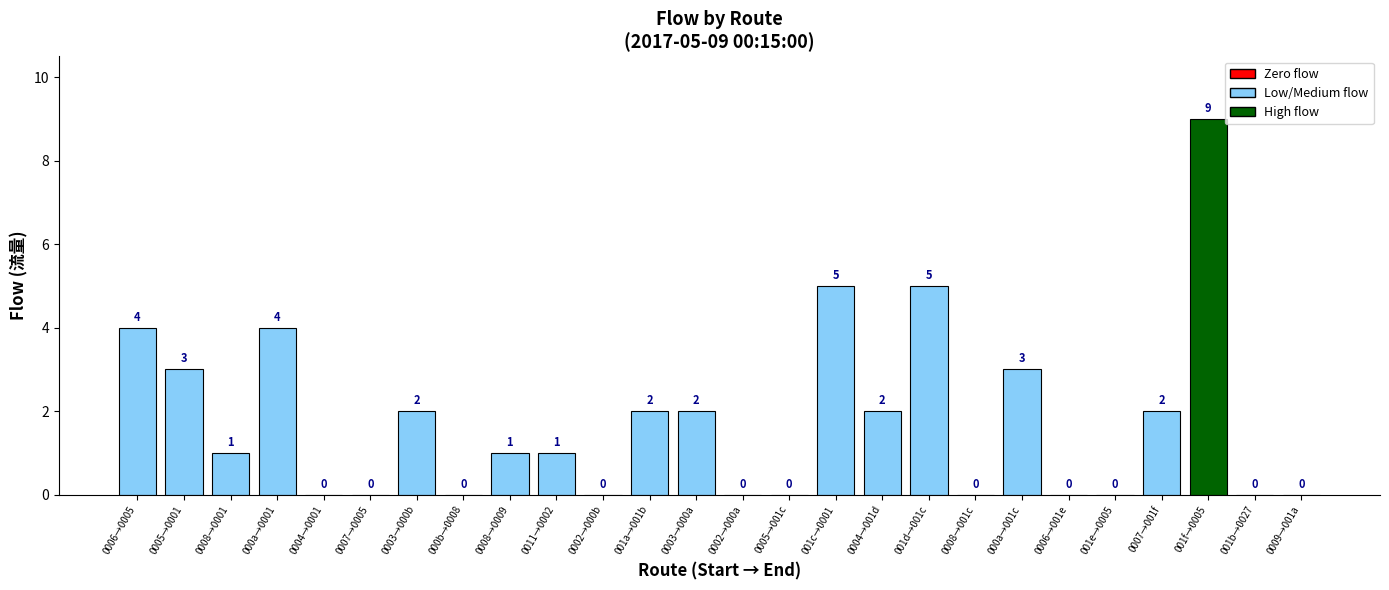

How many values are above zero?

15